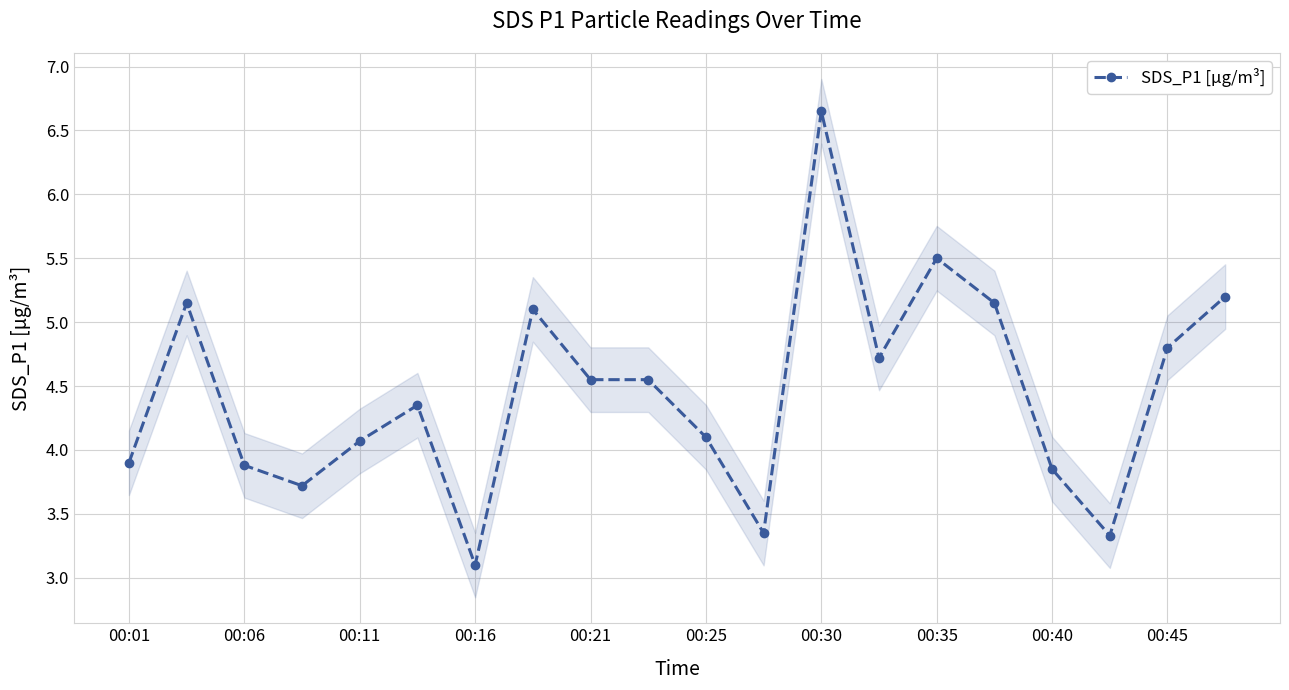

How many values exceed 4?

13